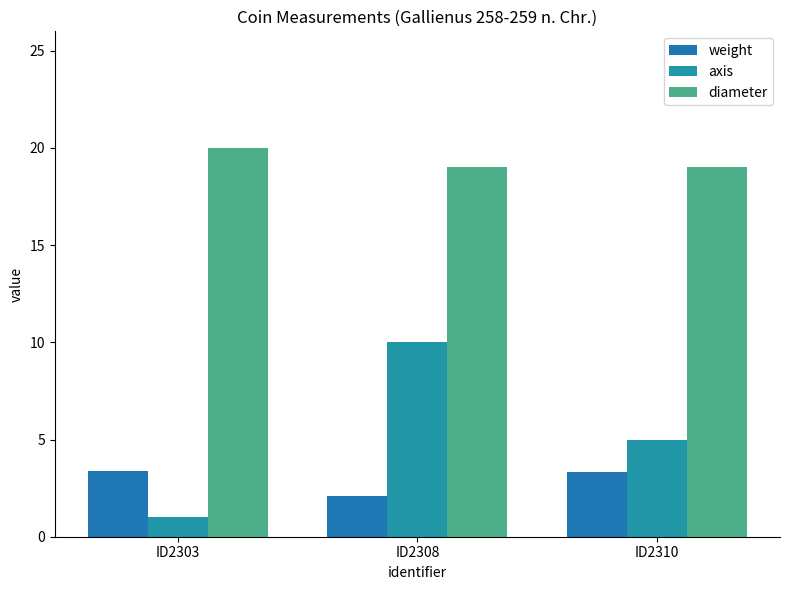

Is the value of weight at ID2310 greater than the value of diameter at ID2303?

No